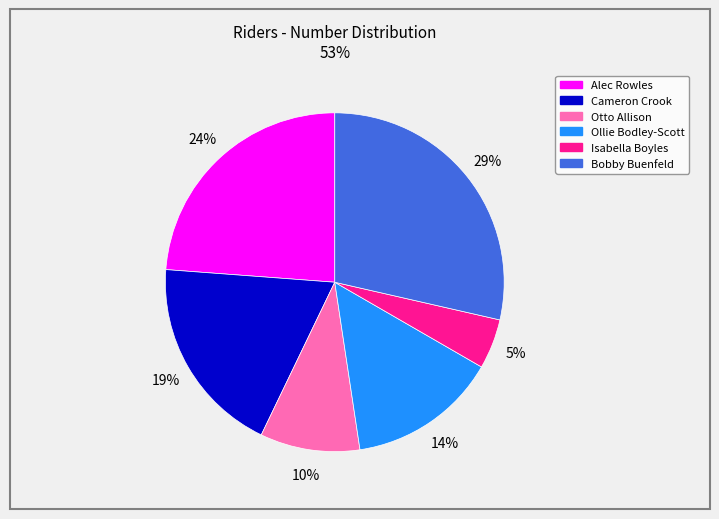

The Cameron Crook slice represents 19% of the pie. True or false?

True